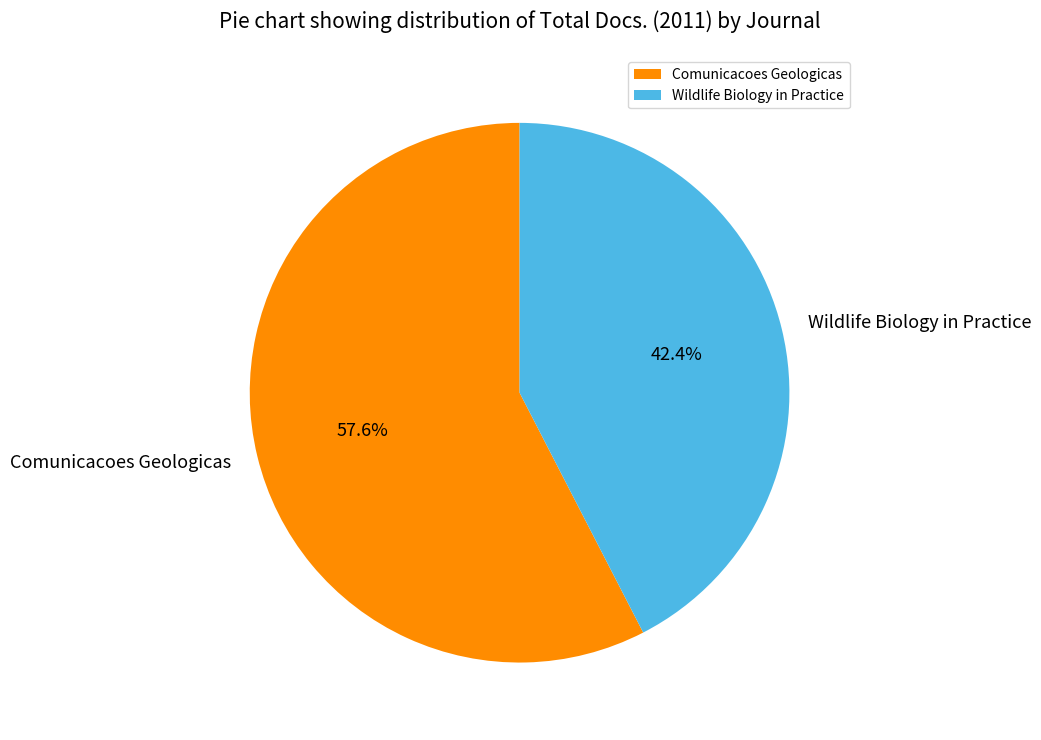

Is it true that Comunicacoes Geologicas is 58% of the pie?

True